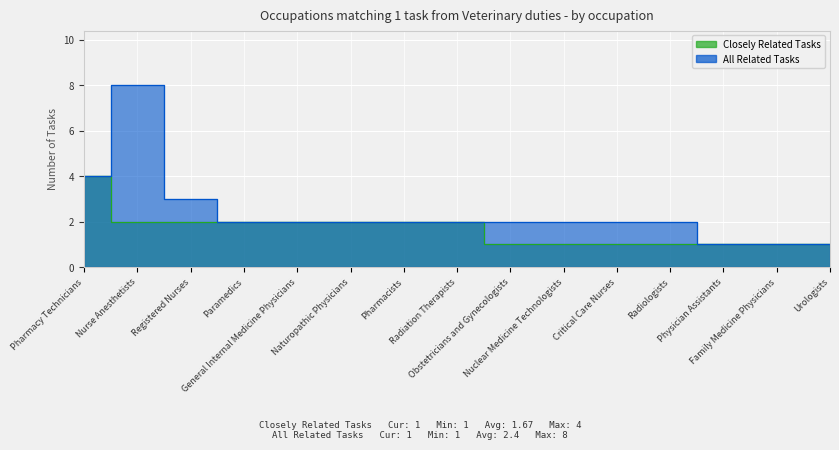

True or false: Closely Related Tasks has a value of 2 at Obstetricians and Gynecologists.

False